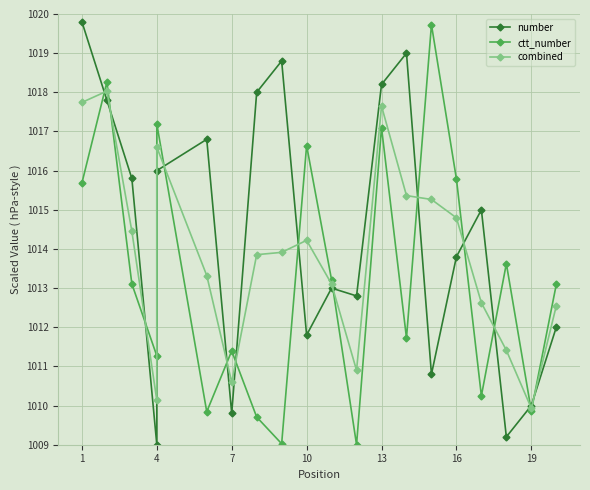

After their last crossing, which series has the higher values: combined or number?

combined